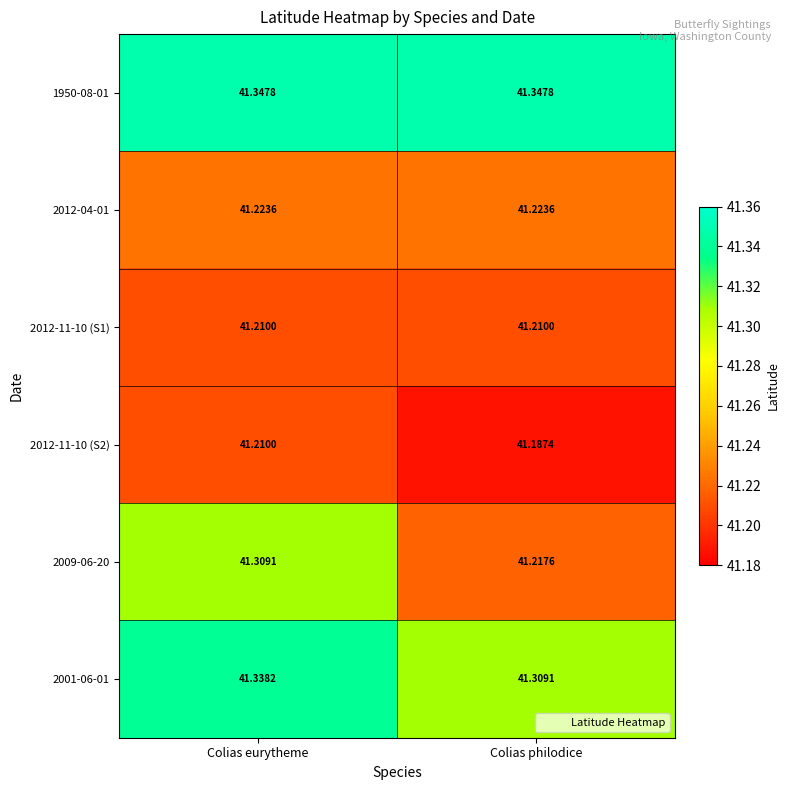

Which category has the highest value in the 2012-11-10 (S2) series?

Colias eurytheme